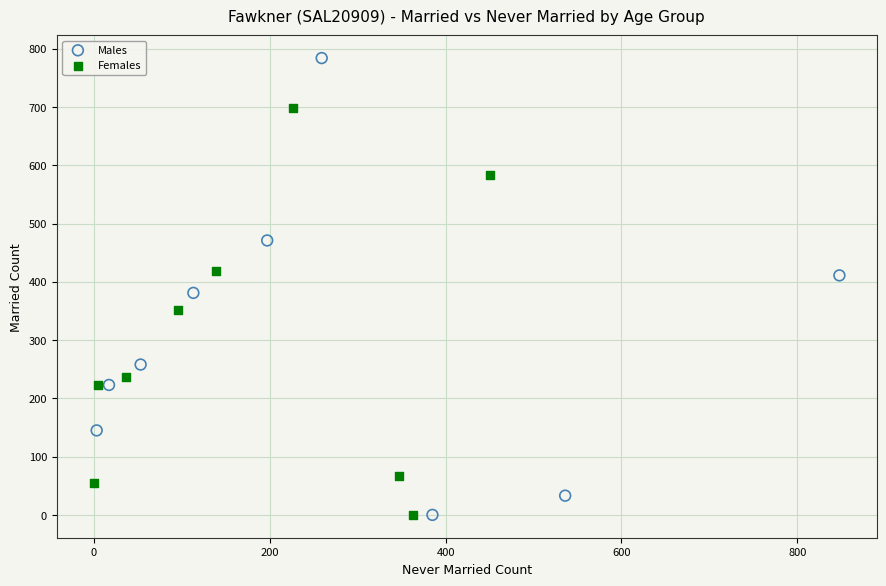

Which series has the largest Y range (max minus min)?

Males